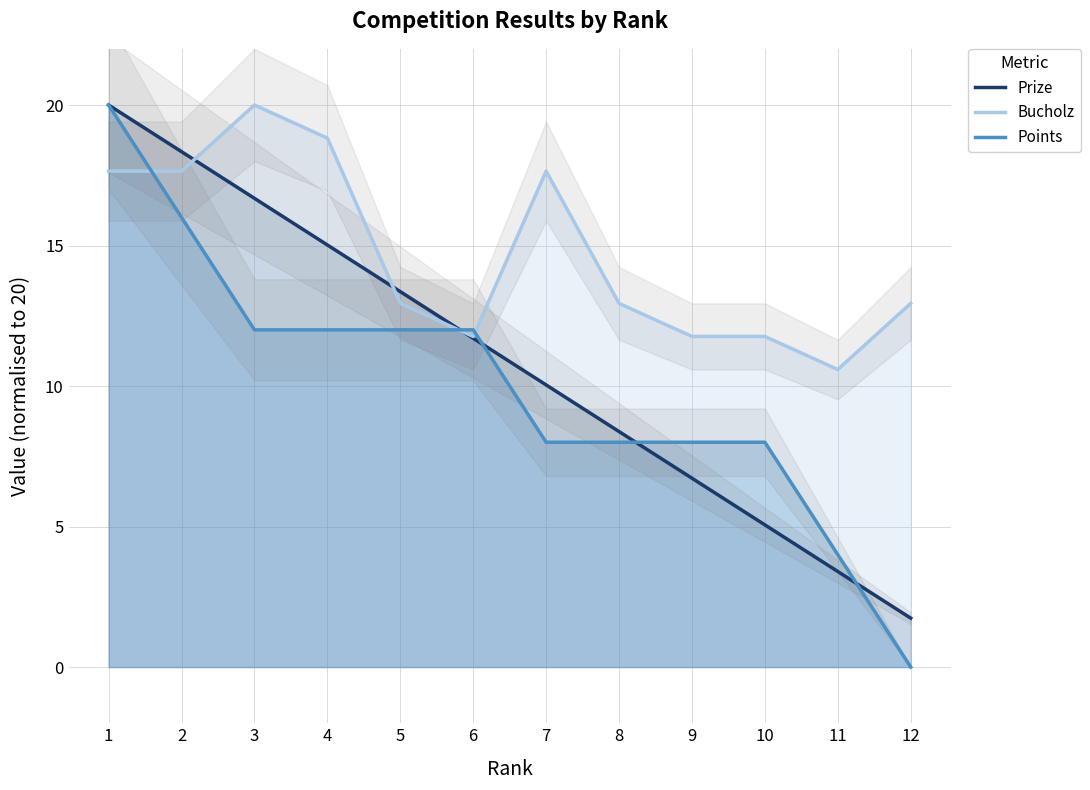

What is the value of the Prize point at the 7th from the left?

10.0